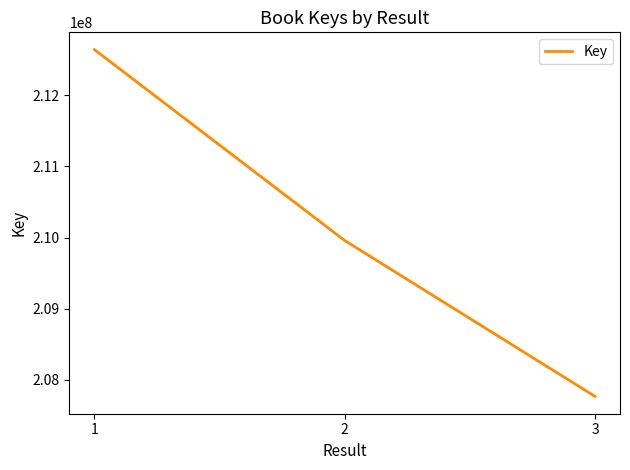

What is the difference between the values at 2 and 1?

2680604